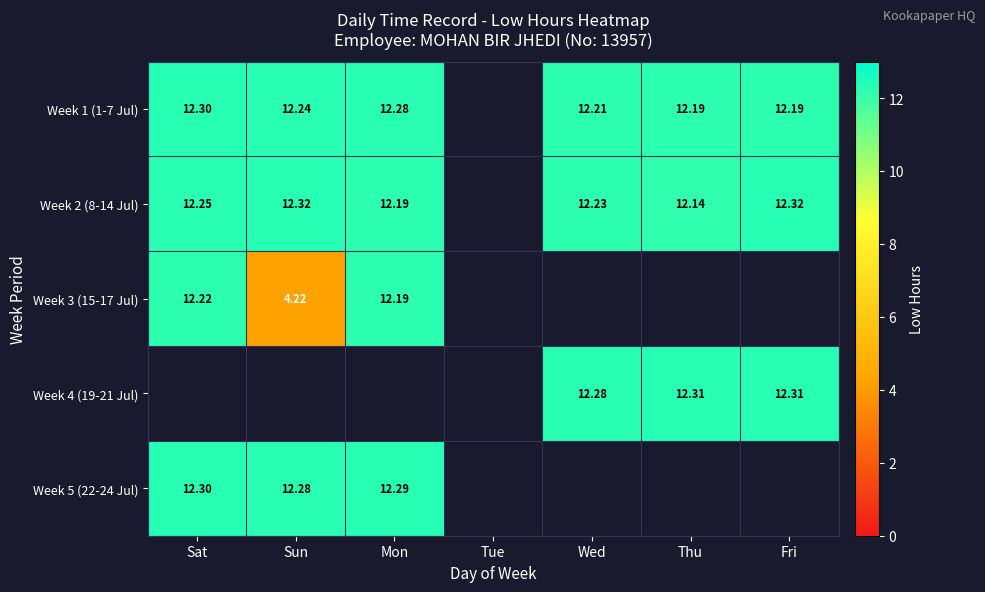

What value does the Week 1 (1-7 Jul) series have at Sun?

12.2